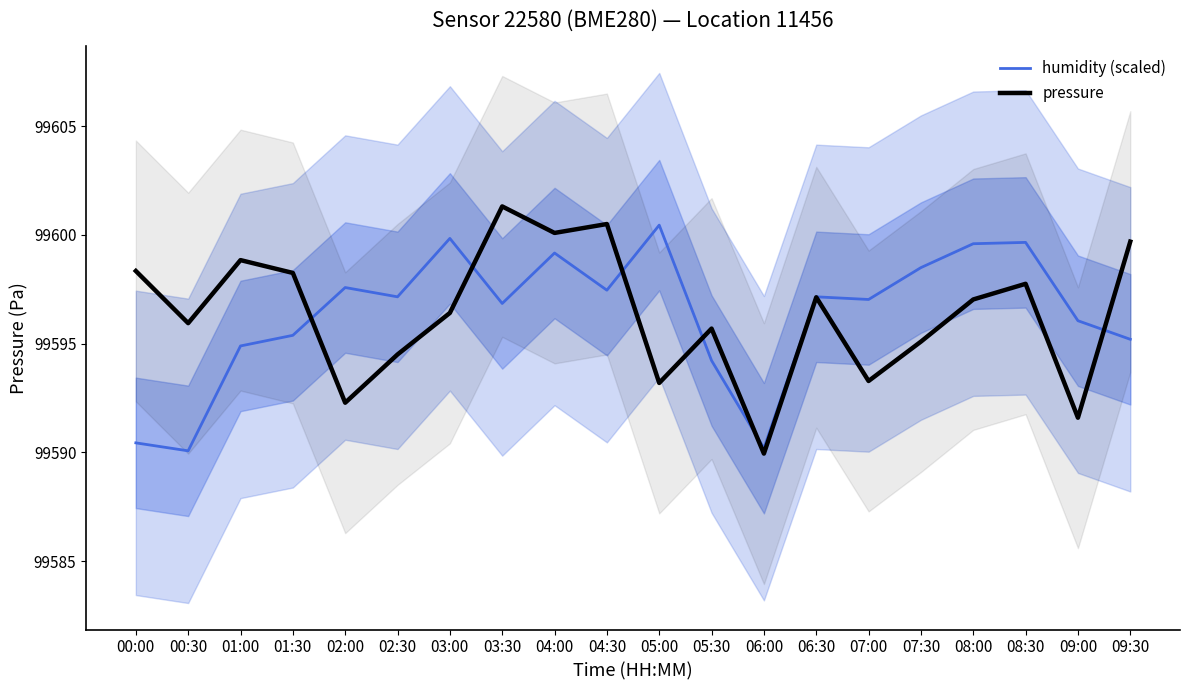

Reading left to right, list all the values displayed in this chart.

humidity (scaled): 00:00=99590.4	00:30=99590.1	01:00=99594.9	01:30=99595.4	02:00=99597.6	02:30=99597.2	03:00=99599.8	03:30=99596.8	04:00=99599.2	04:30=99597.5	05:00=99600.4	05:30=99594.2	06:00=99590.2	06:30=99597.2	07:00=99597.0	07:30=99598.5	08:00=99599.6	08:30=99599.7	09:00=99596.1	09:30=99595.2
pressure: 00:00=99598.3	00:30=99595.9	01:00=99598.8	01:30=99598.2	02:00=99592.3	02:30=99594.5	03:00=99596.4	03:30=99601.3	04:00=99600.1	04:30=99600.5	05:00=99593.2	05:30=99595.7	06:00=99589.9	06:30=99597.1	07:00=99593.3	07:30=99595.1	08:00=99597.0	08:30=99597.8	09:00=99591.6	09:30=99599.7